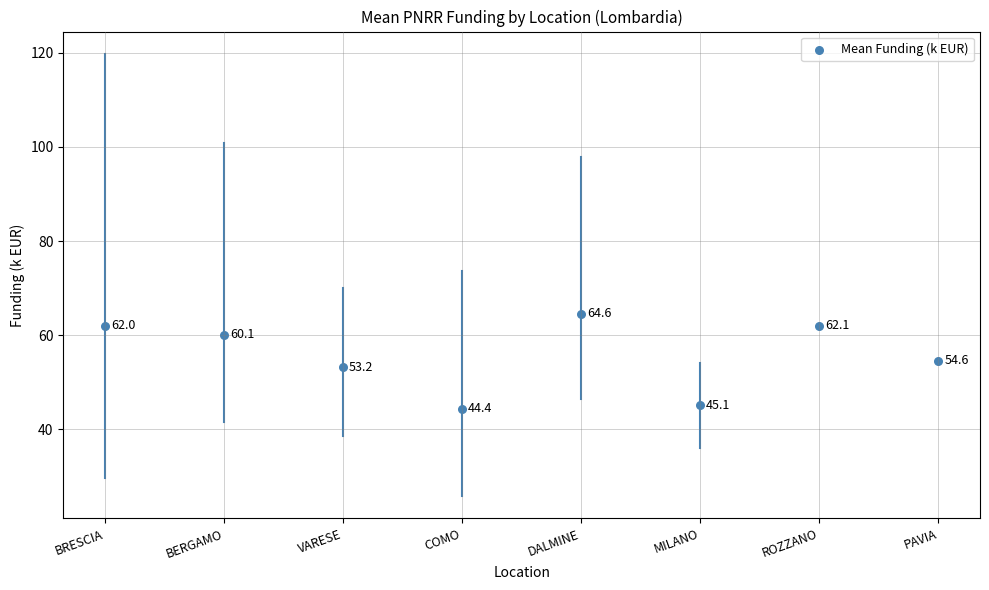

What Y value in the scatter plot is closest to 54?

54.6